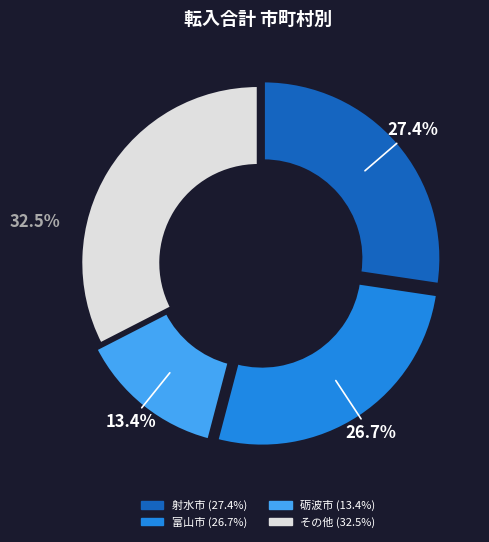

Is there any slice that represents more than half of the pie?

No